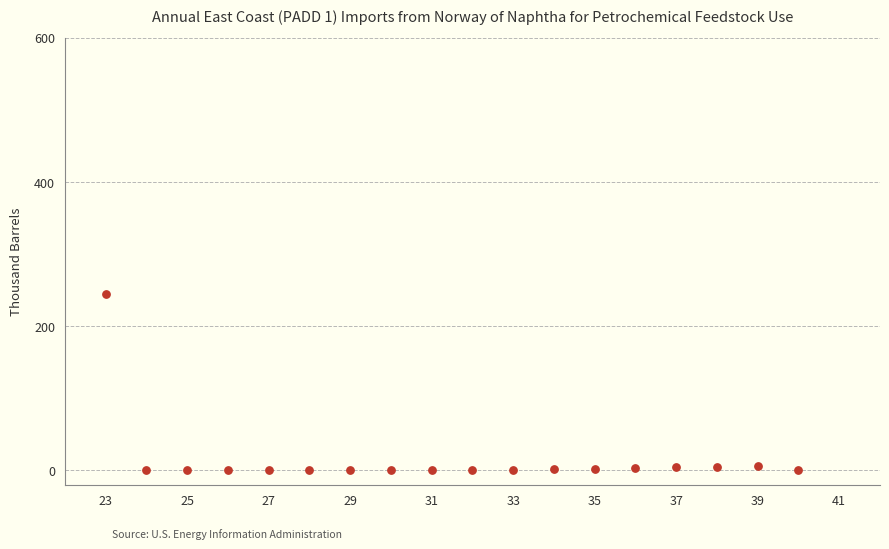

What is the range of Y values (max minus min)?

244.6